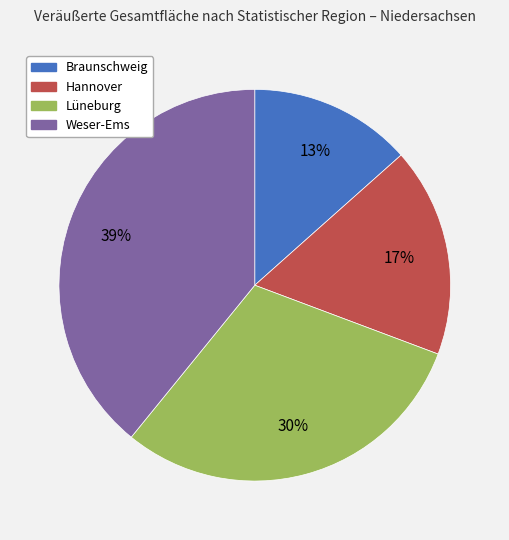

How many slices are in this pie chart?

4